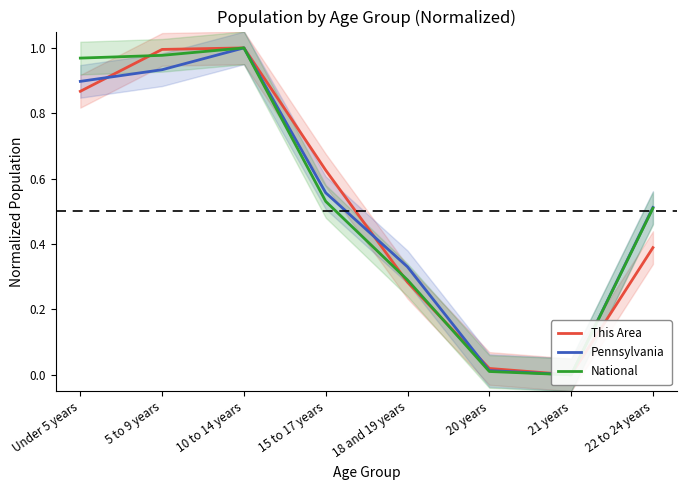

Where is the first local minimum for National?

21 years